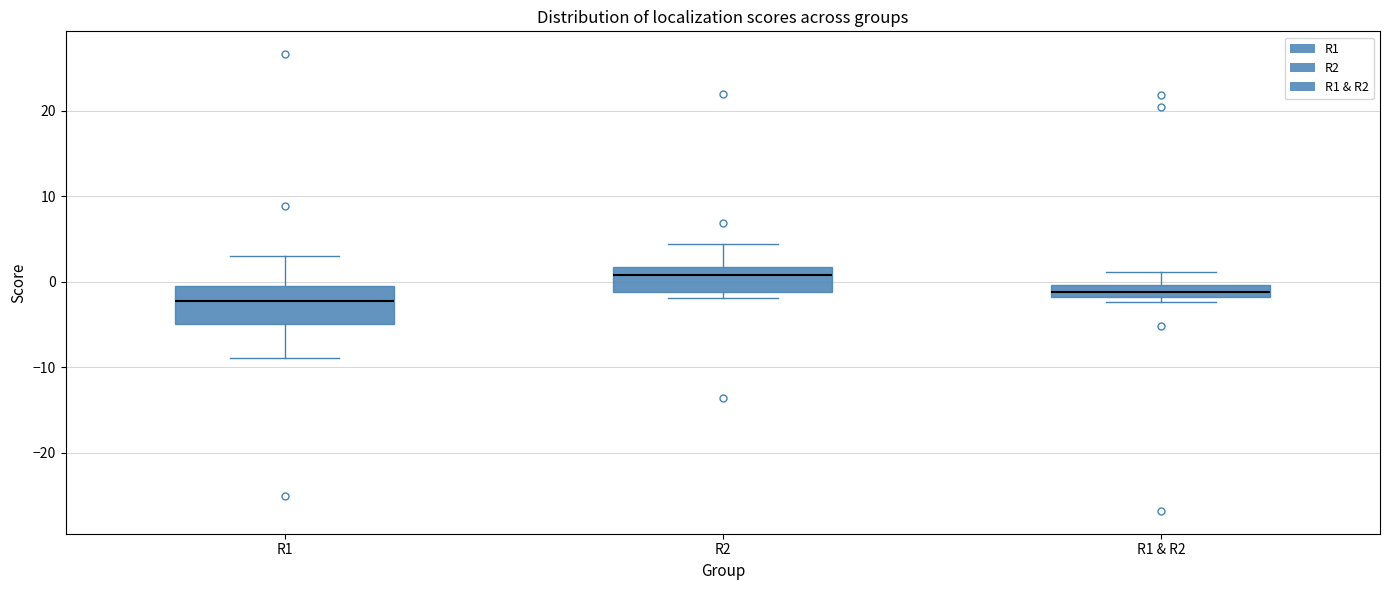

Which box is the tallest, from its lower edge to its upper edge?

R1